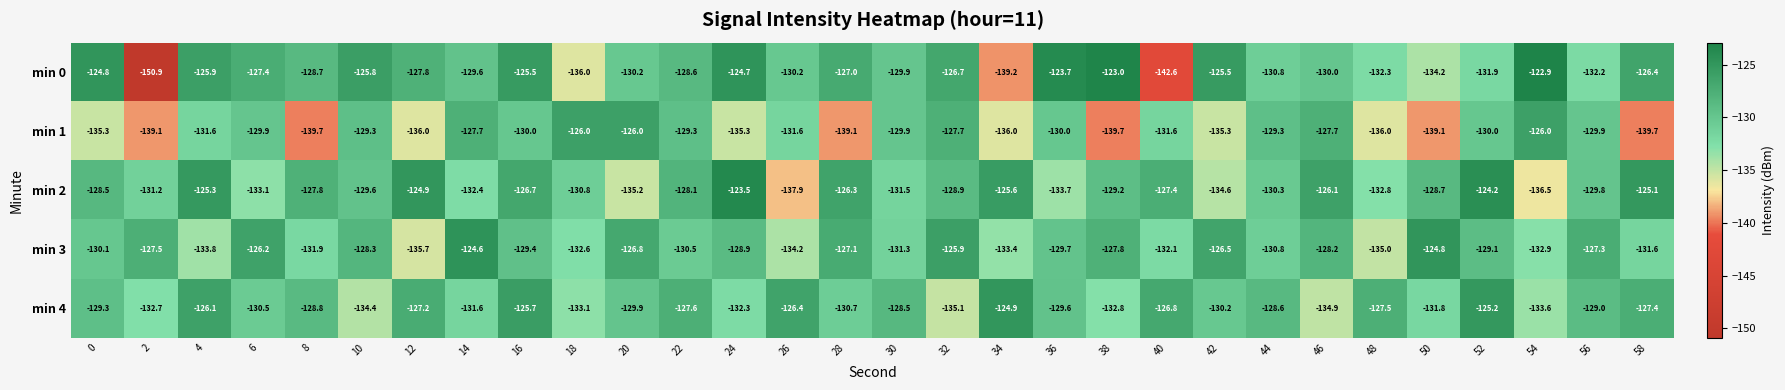

What is the difference between the maximum and minimum values in the min 3 series?

11.1